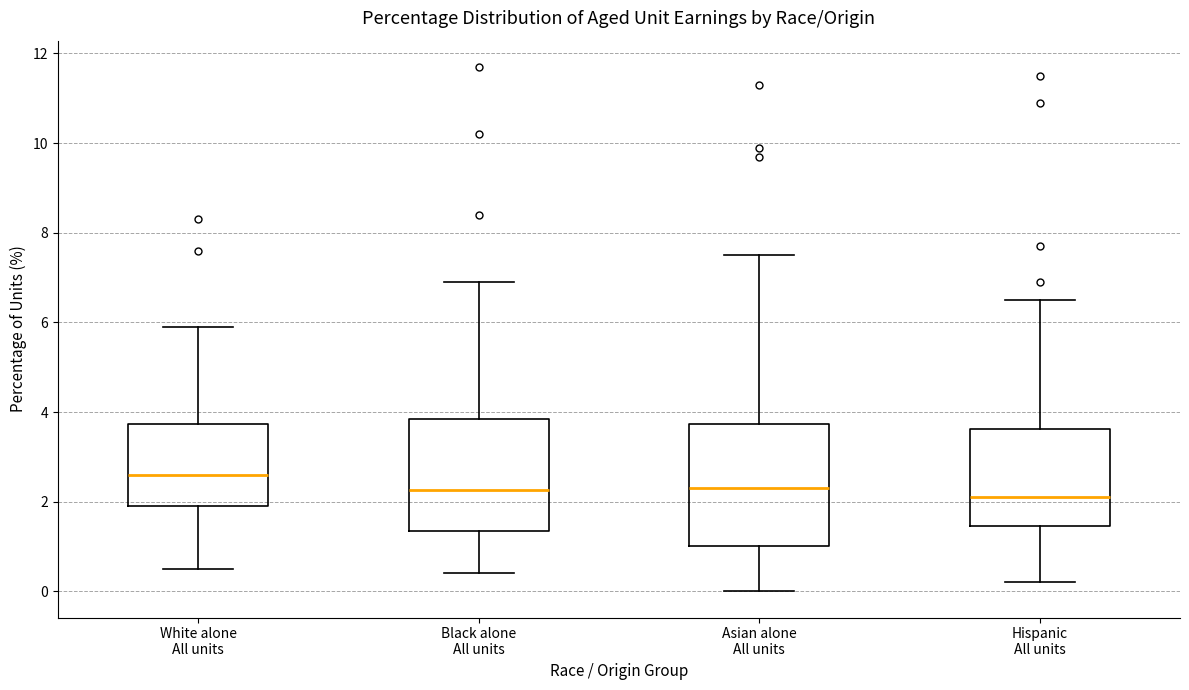

Reading left to right, read every box against the y-axis: the position of its median line, the range the box covers, and the ends of its whiskers. The values are not printed on the chart, so give them approximately, as read against the axis.

White alone All units: median 2.6, box 2.0 to 3.8, whiskers 0.6 to 6.0
Black alone All units: median 2.2, box 1.4 to 3.8, whiskers 0.4 to 7.0
Asian alone All units: median 2.4, box 1.0 to 3.8, whiskers 0.0 to 7.6
Hispanic All units: median 2.2, box 1.4 to 3.6, whiskers 0.2 to 6.6